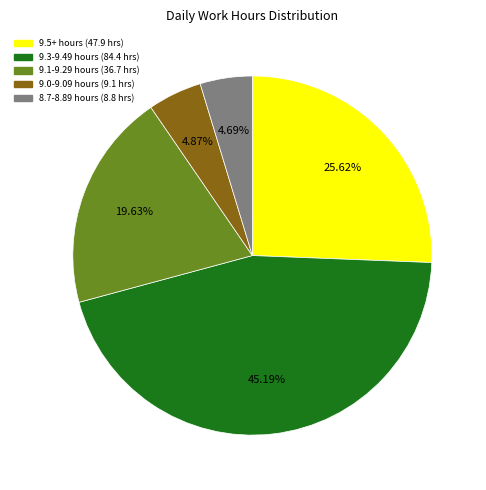

How many slices are in this pie chart?

5